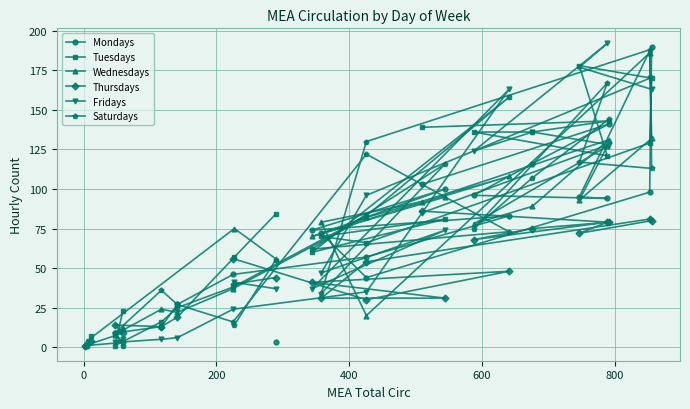

Which series ends up on top after the final intersection of Tuesdays and Thursdays?

Tuesdays